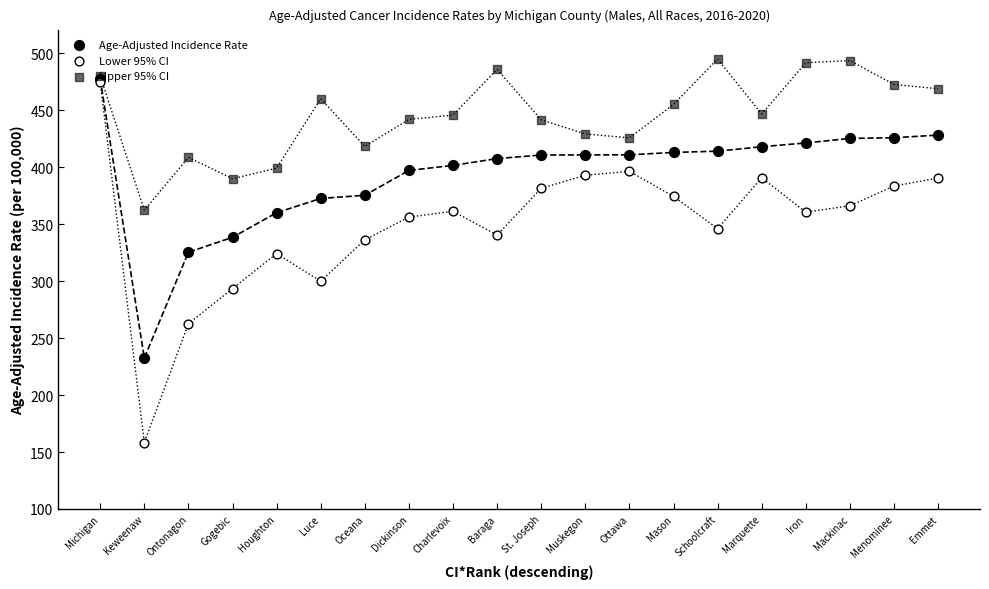

At which category is the sum across all series the highest?

Michigan